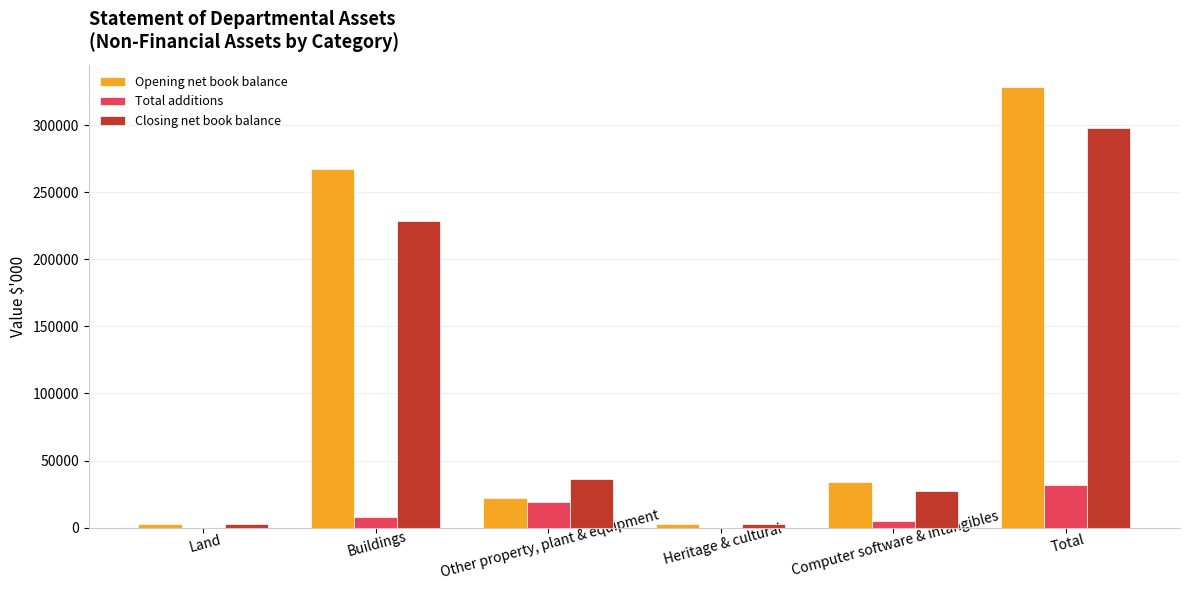

Where is Opening net book balance nearest to the value 165467?

Buildings